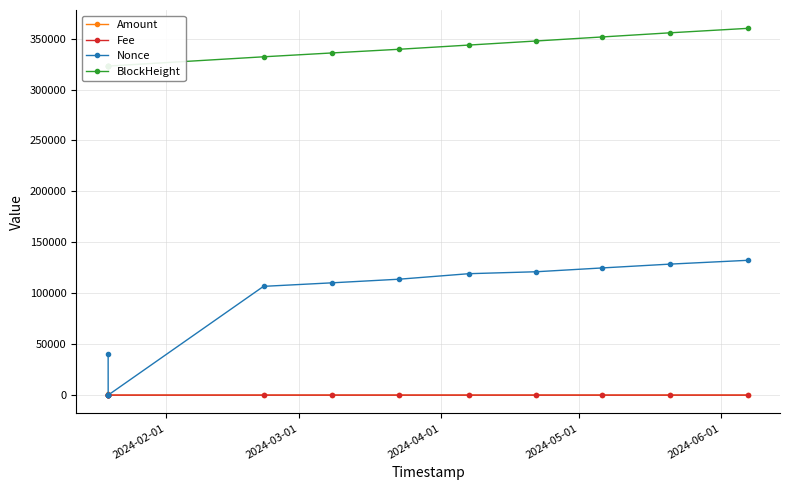

What are all the series names shown in the legend?

Amount, Fee, Nonce, BlockHeight